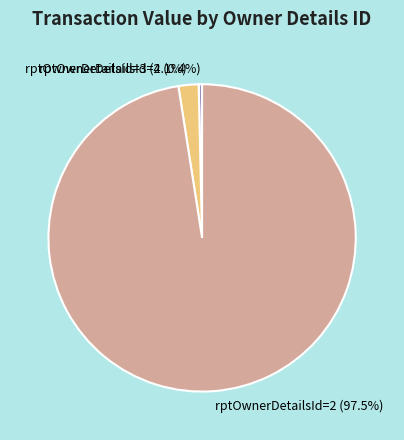

Which has a higher value, rptOwnerDetailsId=3 (2.1%) or rptOwnerDetailsId=2 (97.5%)?

rptOwnerDetailsId=2 (97.5%)